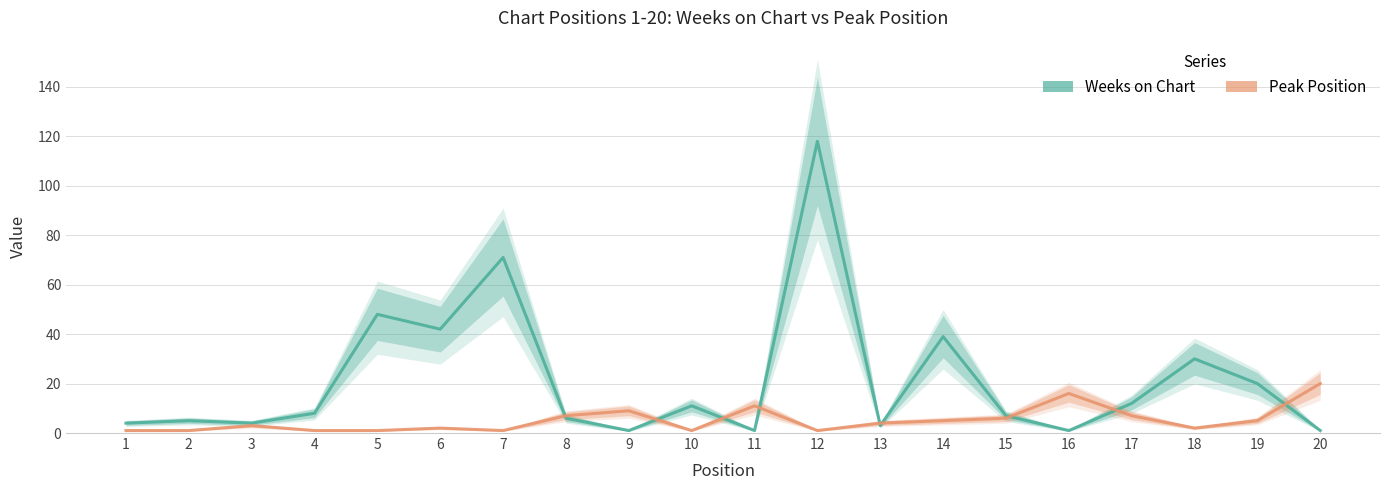

Is it true that Weeks on Chart equals 2 at 11?

False